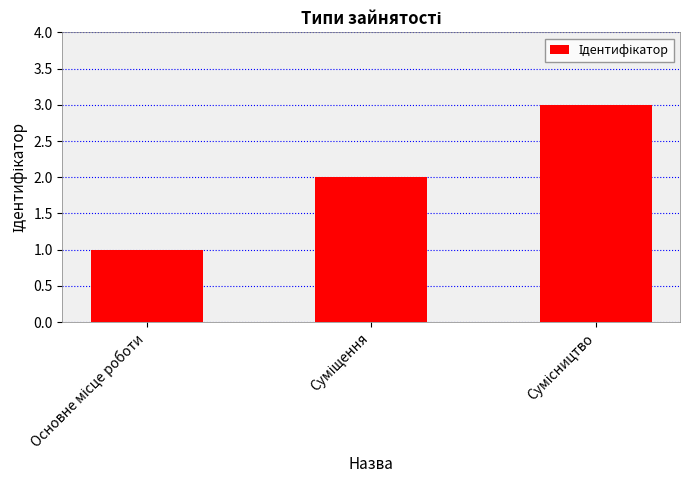

What is the greatest value displayed?

3